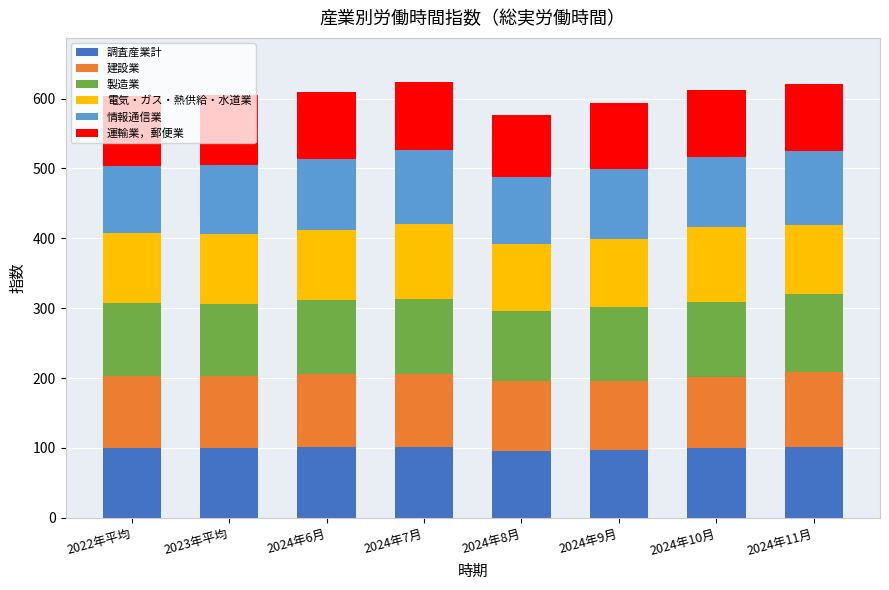

What is the total value across all series at 2024年7月?

624.4